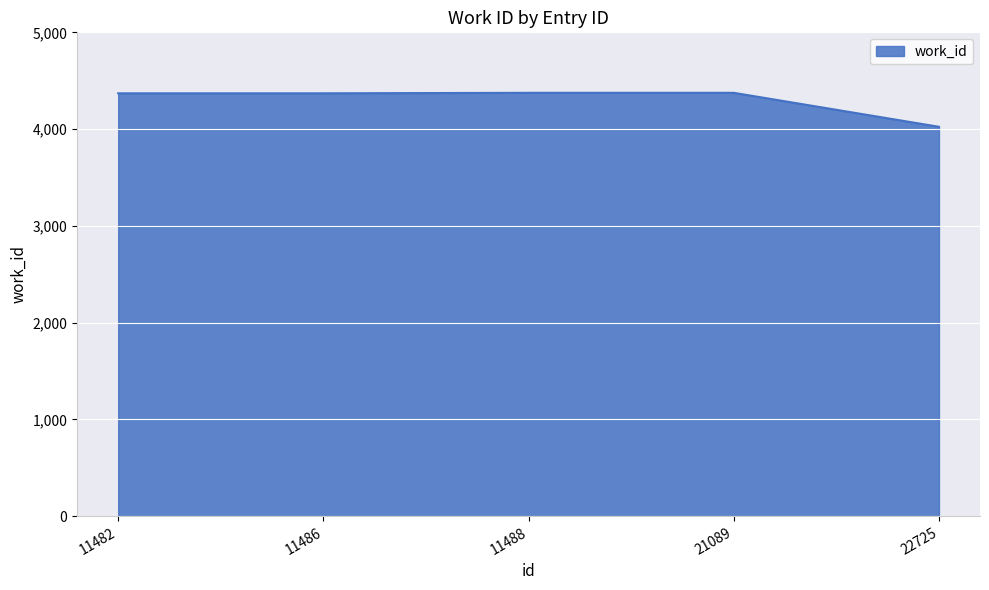

What is the difference between the second highest and second lowest values?

5